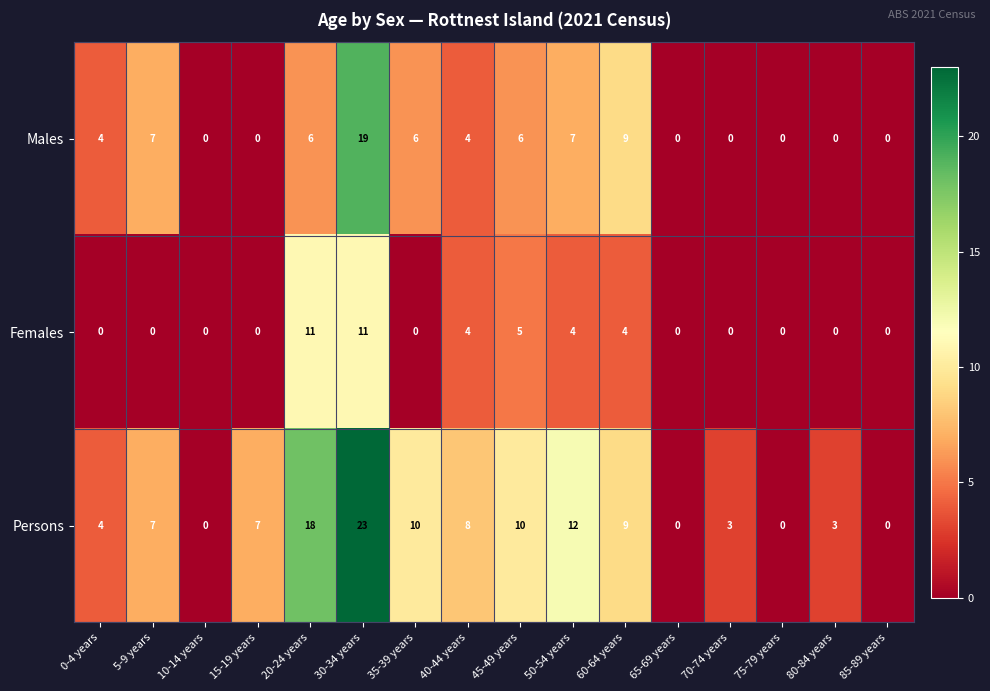

True or false: Females has a value of -5 at 15-19 years.

False